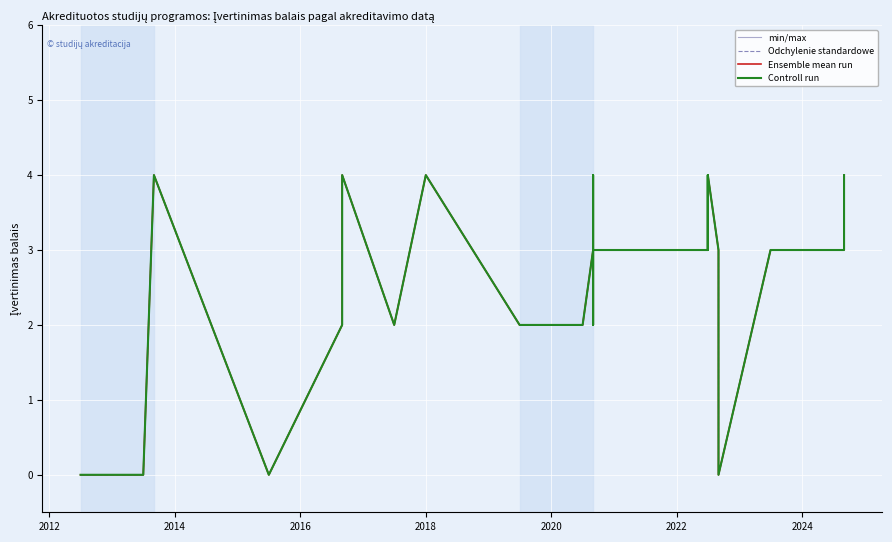

At how many categories does at least one series exceed 1?

33